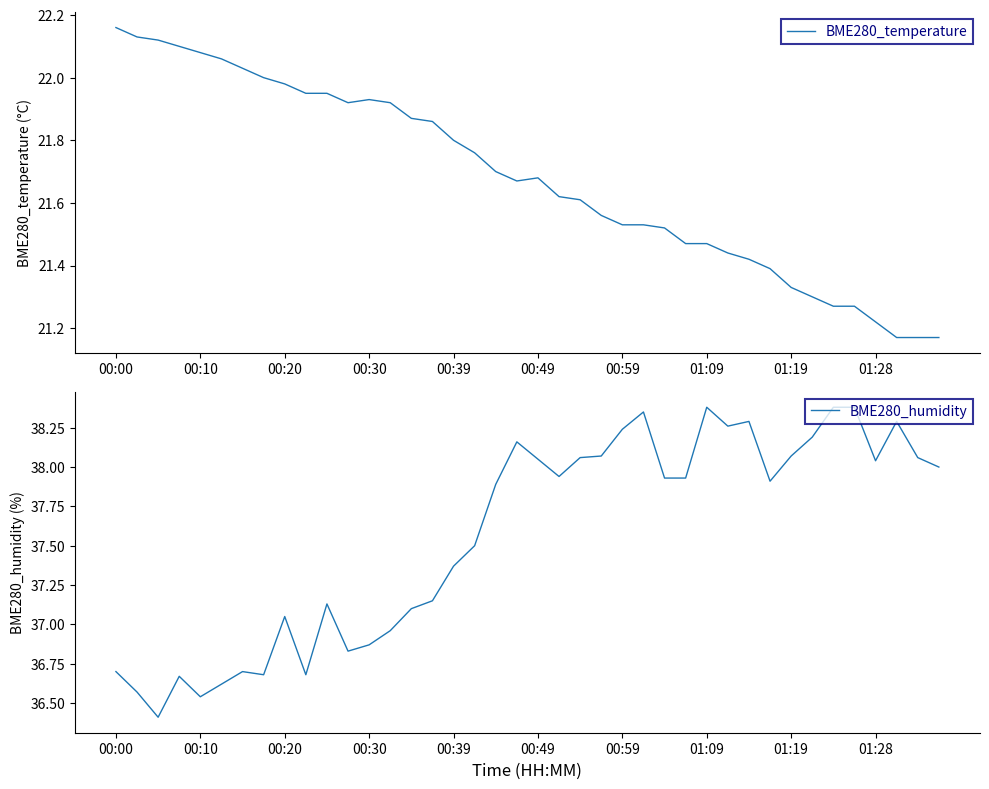

Where does the BME280_humidity series first go above 37?

00:20